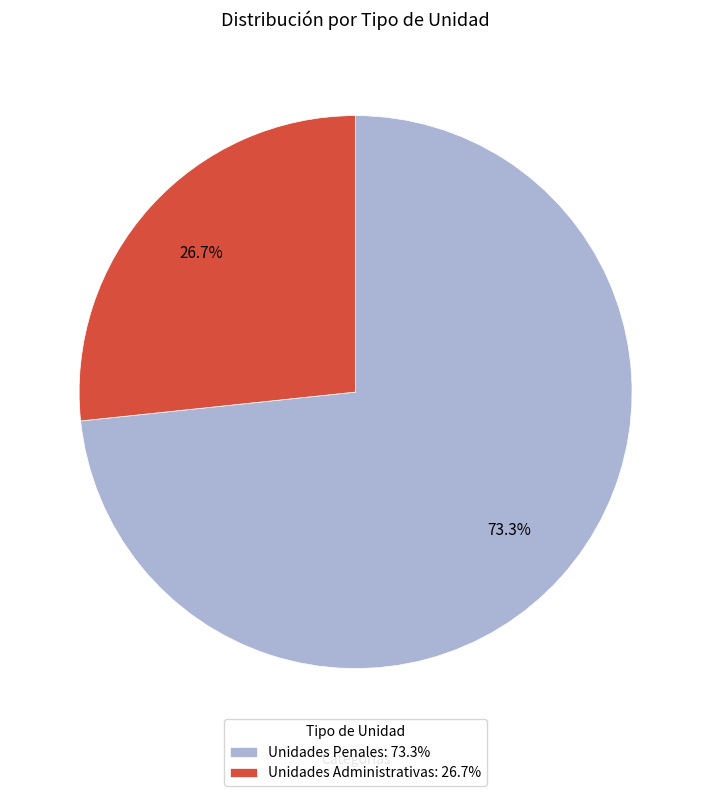

Do Unidades Penales and Unidades Administrativas together represent more than half of the pie?

Yes